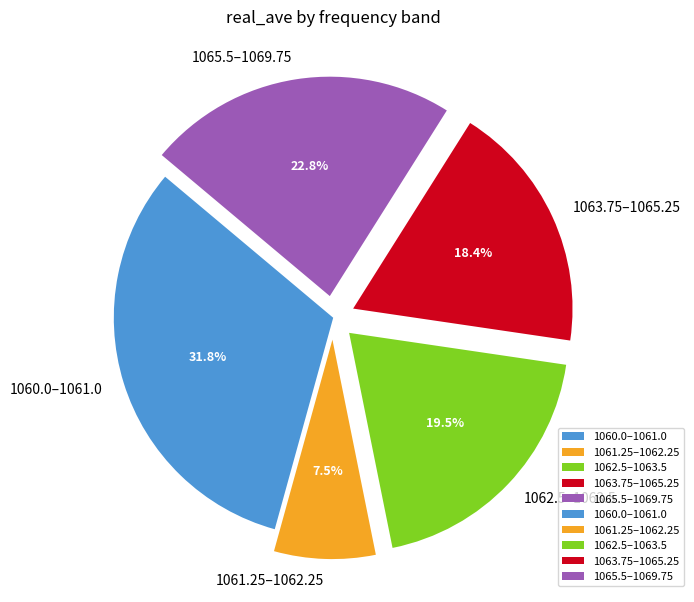

Does 1062.5–1063.5 account for over 50% of the chart?

No